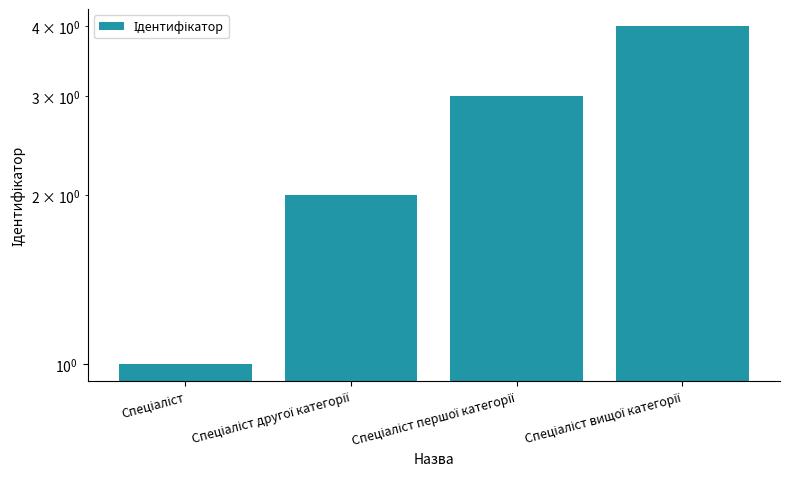

Is it true that the value at Спеціаліст першої категорії is 3?

True